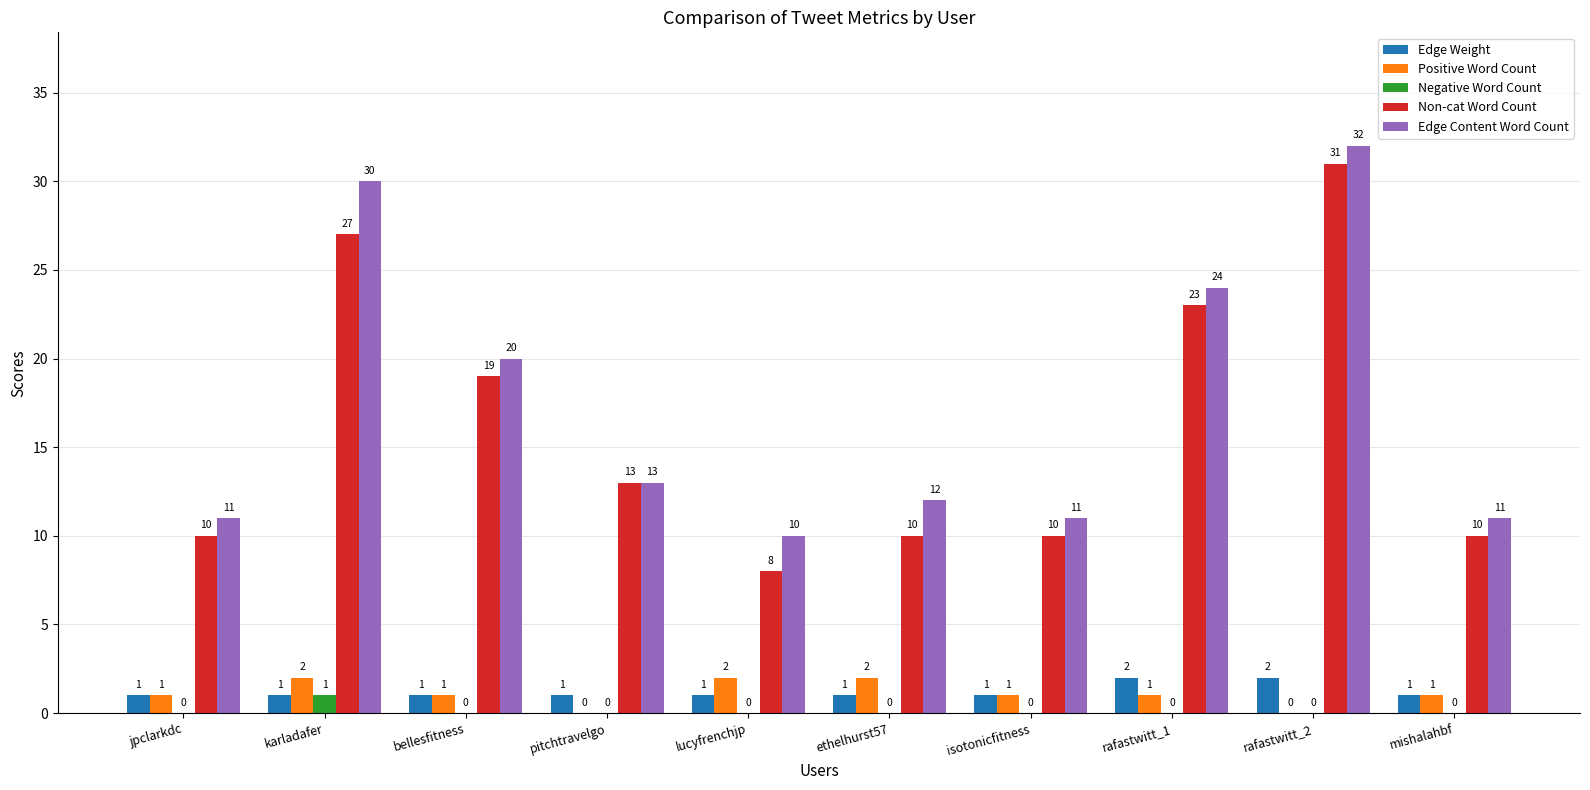

What is the sum of all Positive Word Count values?

11